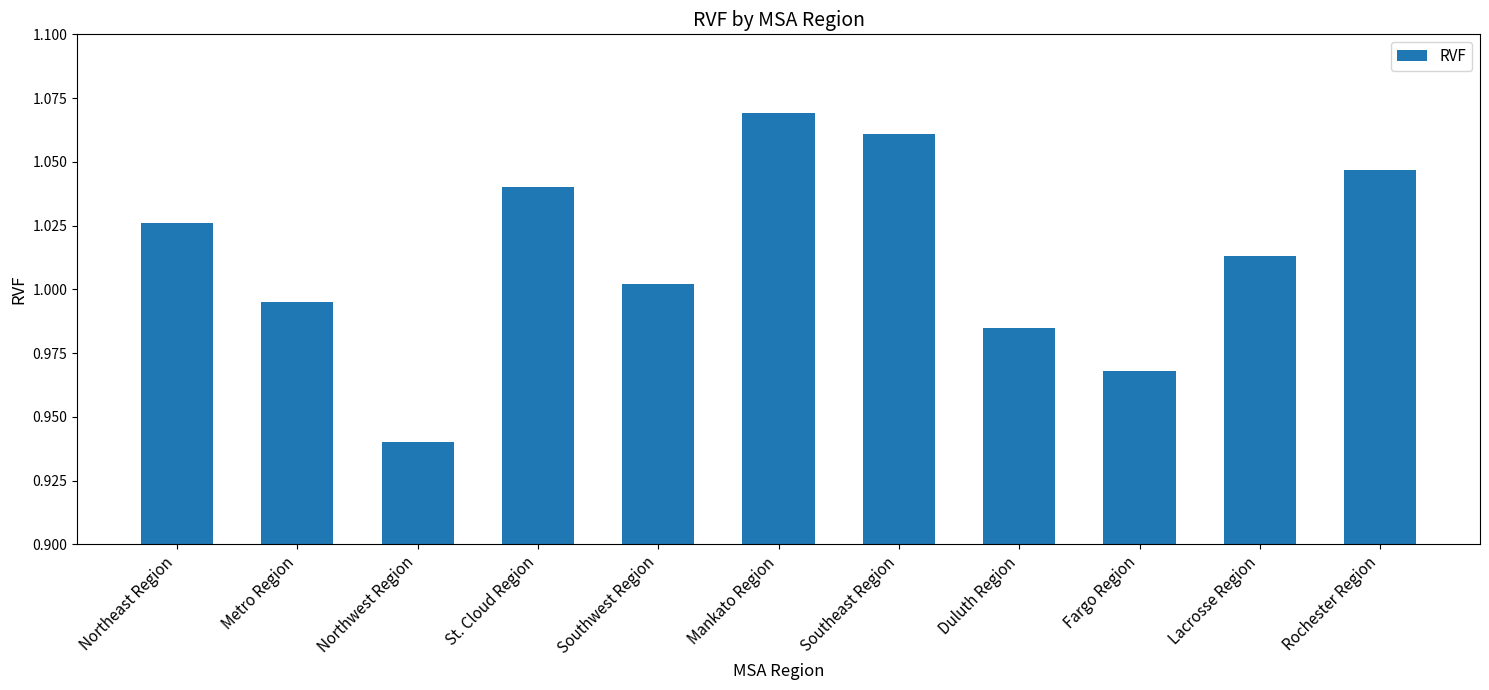

Which category has the lowest value across all series?

Northwest Region